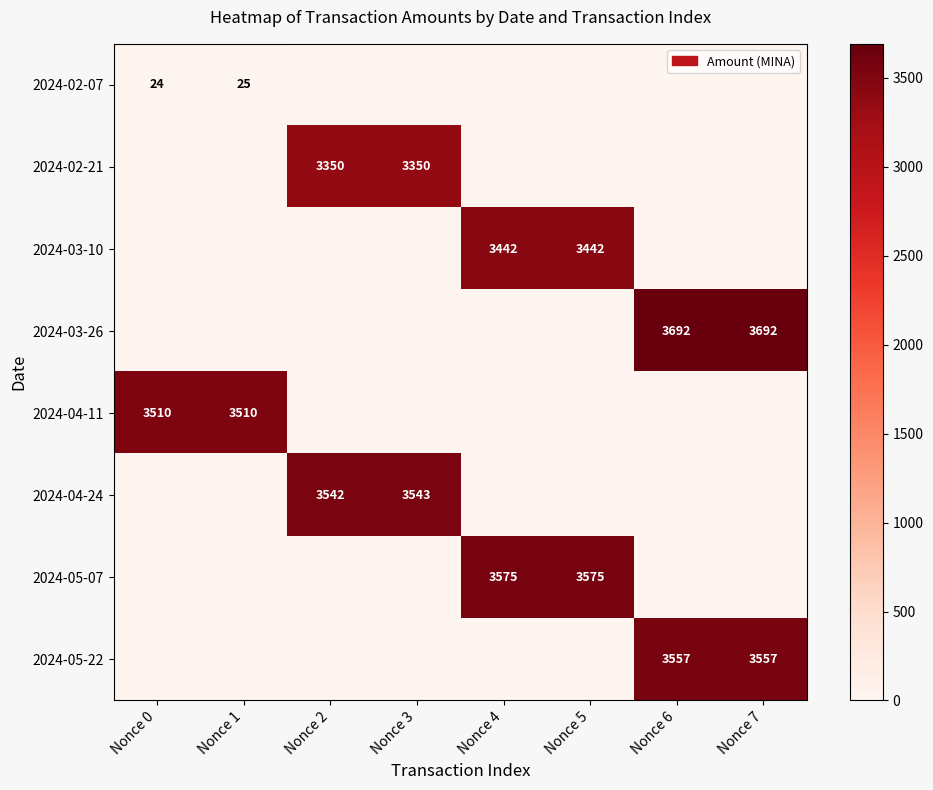

The value of 2024-05-22 at Nonce 6 is 5109. True or false?

False